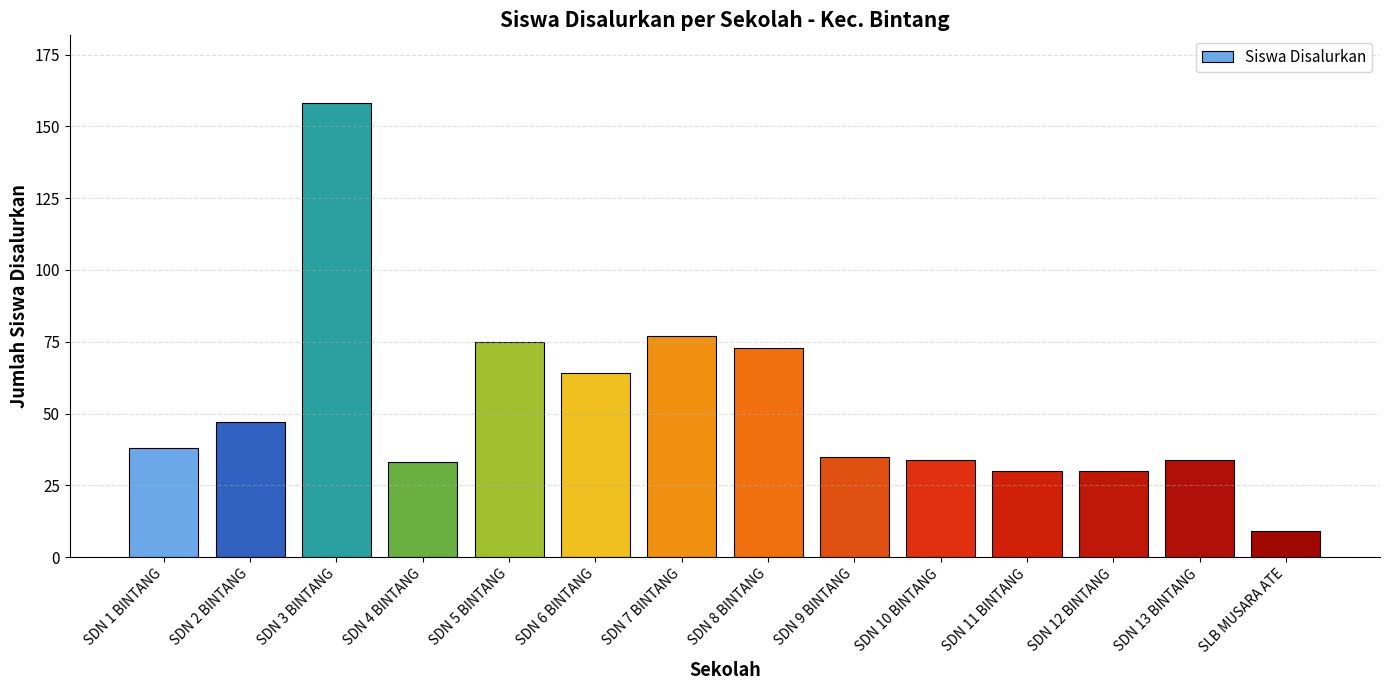

How many bars are there in total?

14